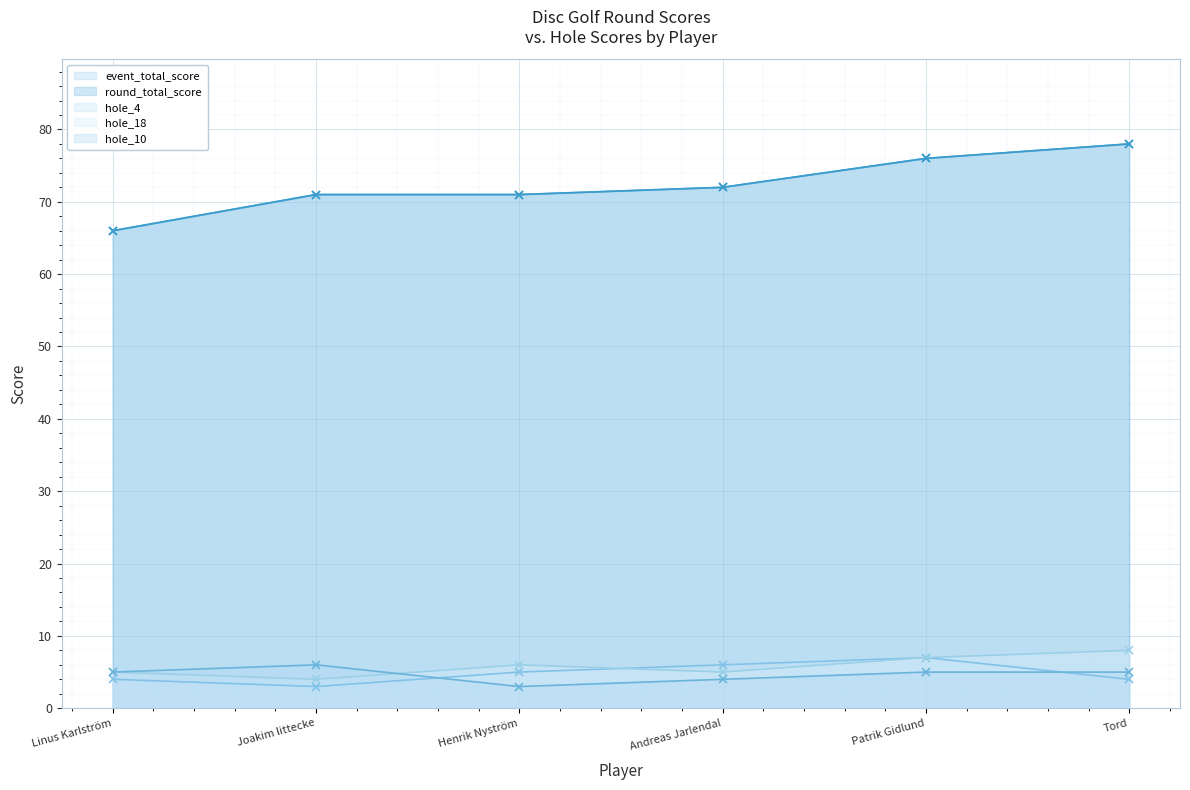

Where is event_total_score nearest to the value 72?

Andreas Jarlendal